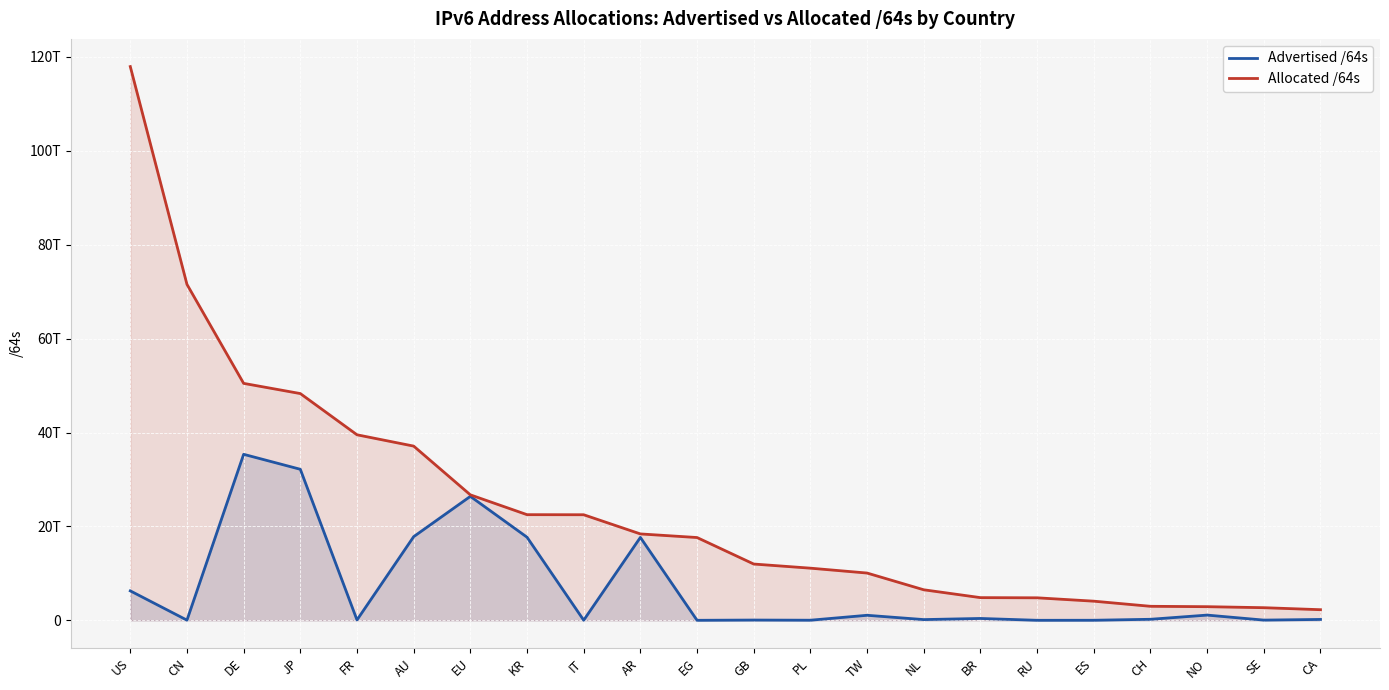

Where does the Allocated /64s series first go above 17630840815616?

US